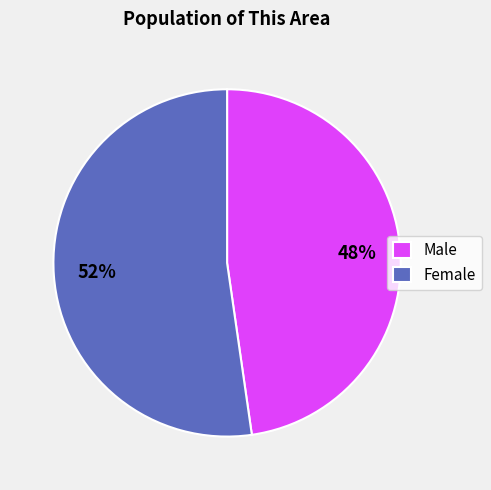

True or false: Male accounts for 41% of the total.

False